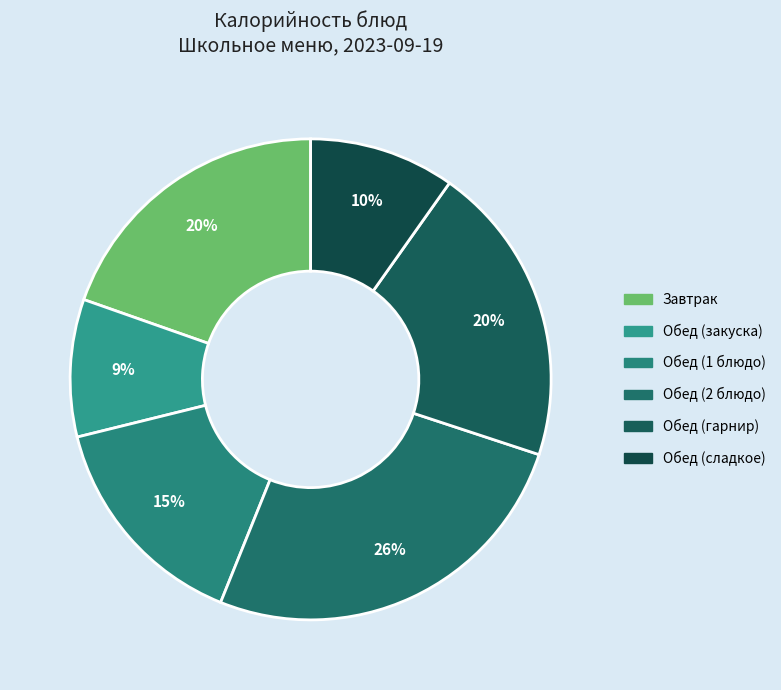

Count the number of slices in the pie.

6